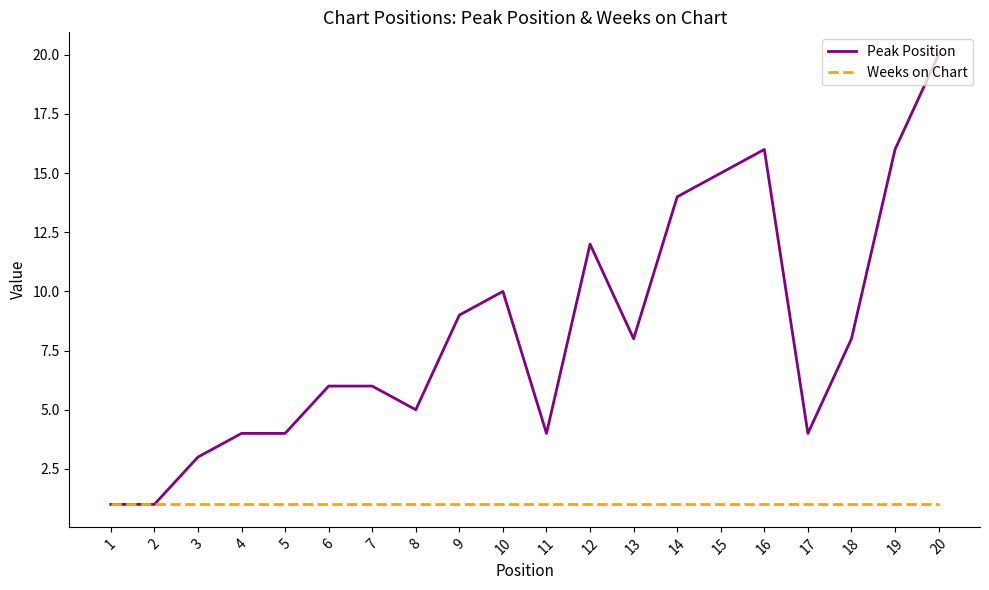

List the series in order of their overall mean, lowest first.

Weeks on Chart, Peak Position